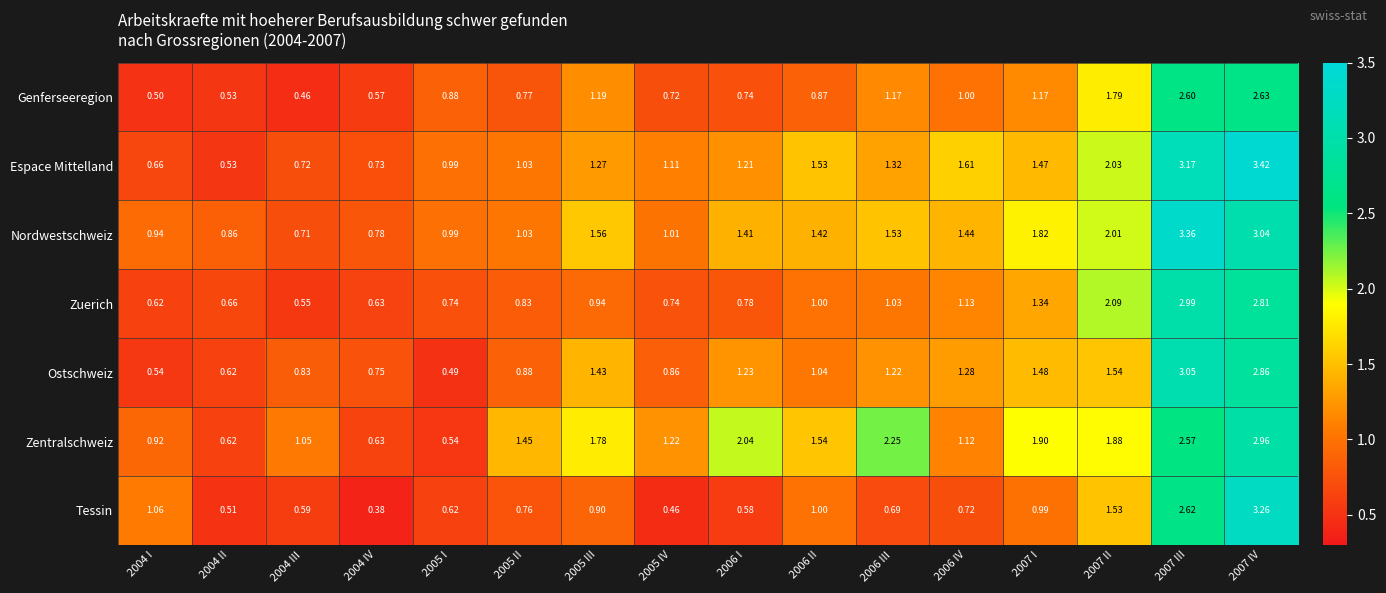

At 2006 III, list the series in order from largest to smallest.

Zentralschweiz, Nordwestschweiz, Espace Mittelland, Ostschweiz, Genferseeregion, Zuerich, Tessin